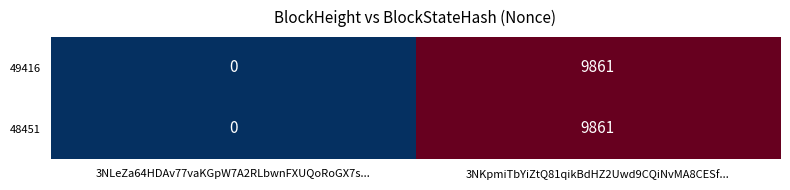

The 49416 series shows 0 at 3NLeZa64HDAv77vaKGpW7A2RLbwnFXUQoRoGX7s.... True or false?

True